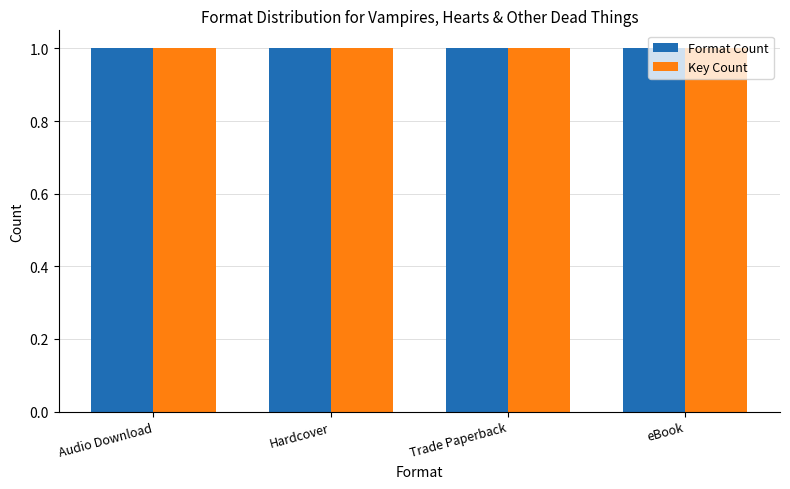

At eBook, list the series in order from largest to smallest.

Key Count, Format Count